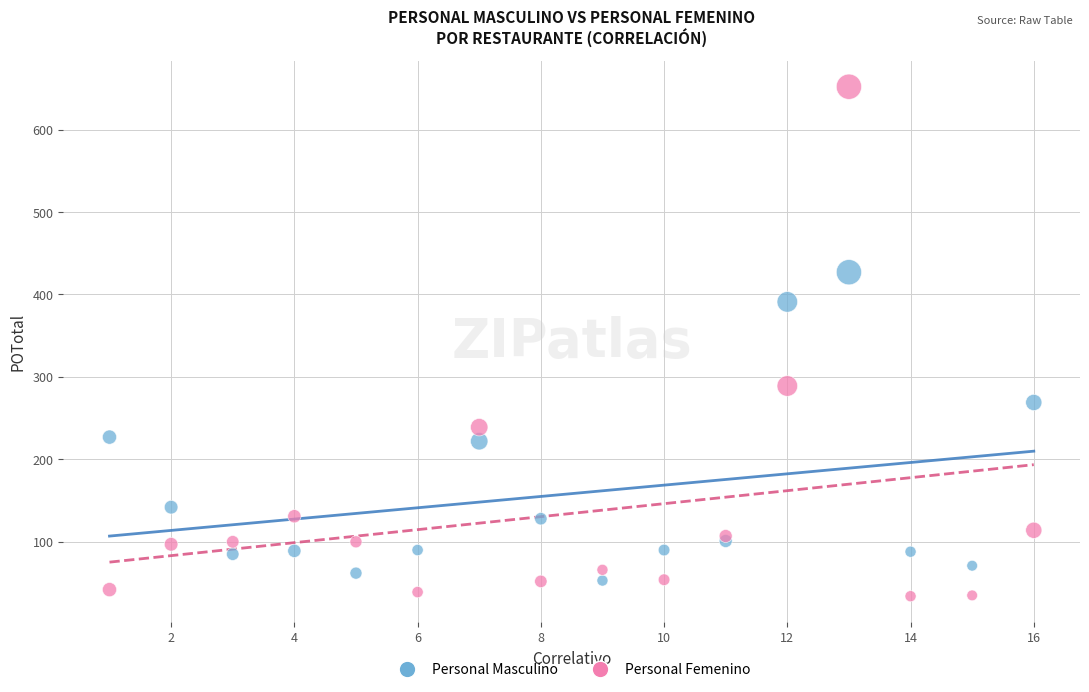

Which series contains the lowest Y value?

Personal Femenino